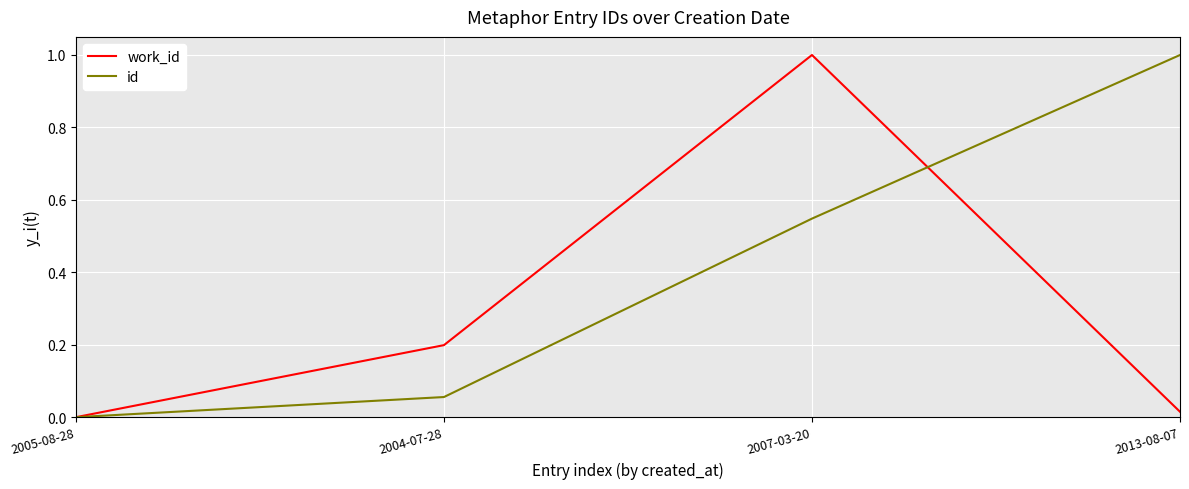

Which series changed the most between 2005-08-28 and 2013-08-07?

id